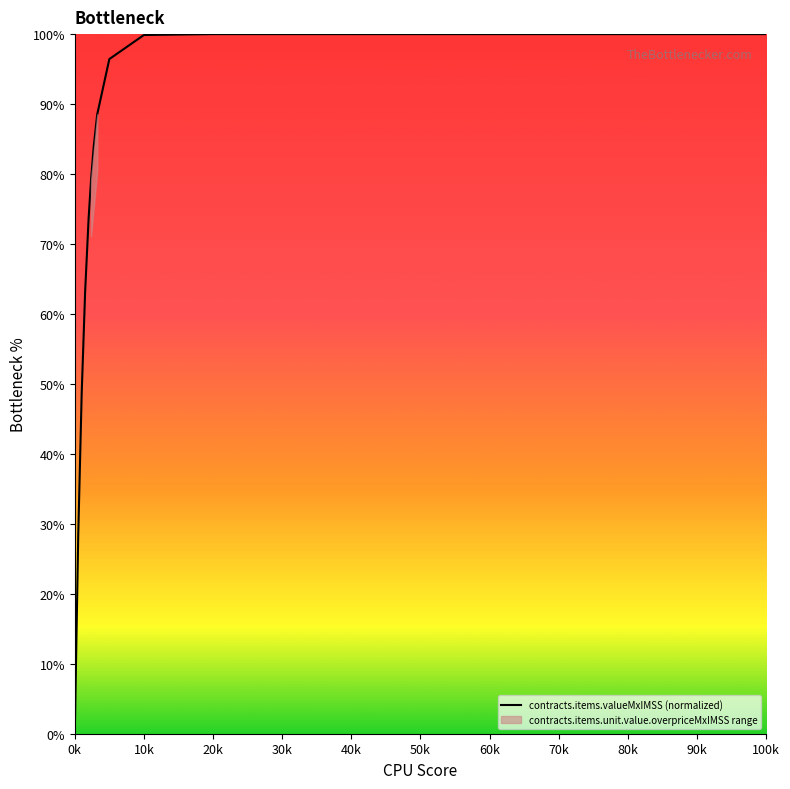

Which category has the lowest value in the contracts.items.valueMxIMSS (normalized) series?

0k